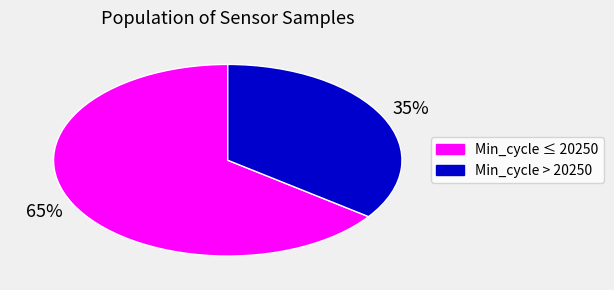

How many slices are in this pie chart?

2